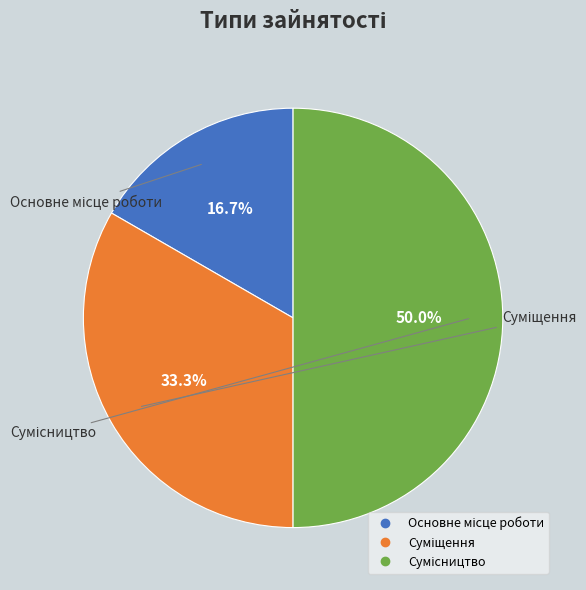

To the nearest percent, what percentage of the pie is Суміщення?

33%